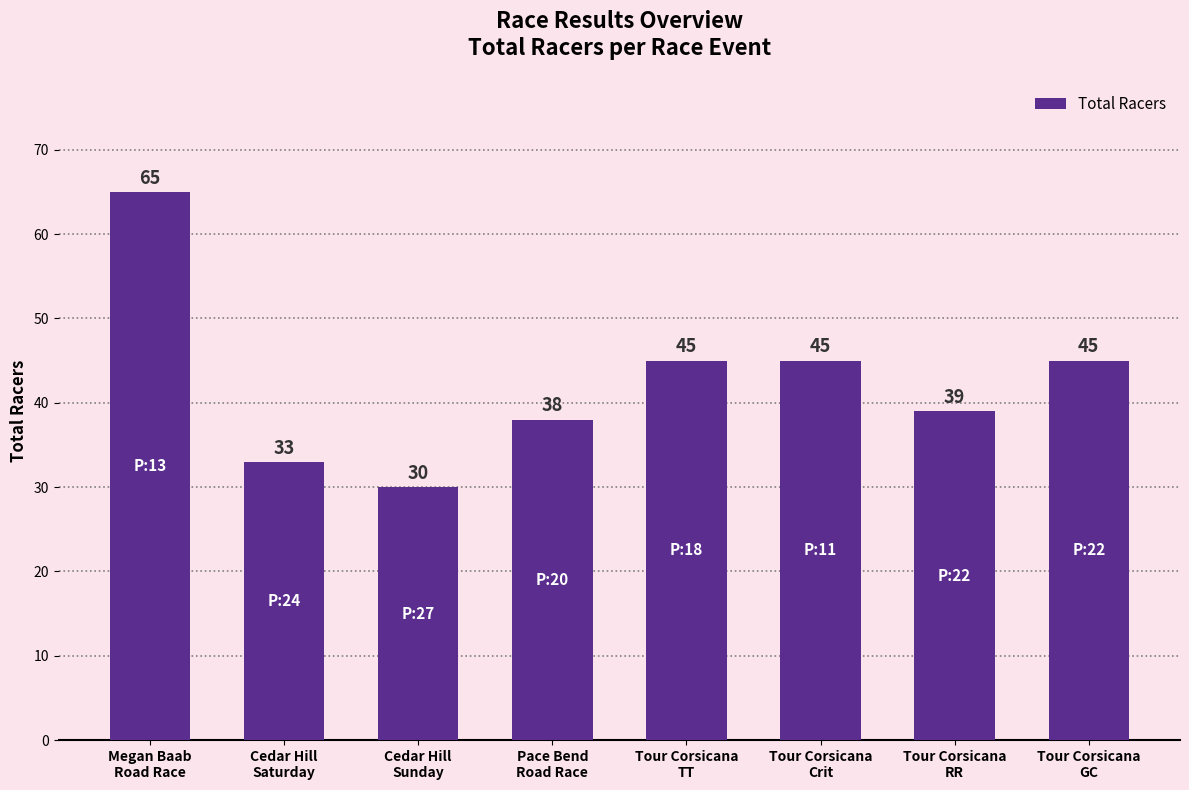

How many values are below 45?

4